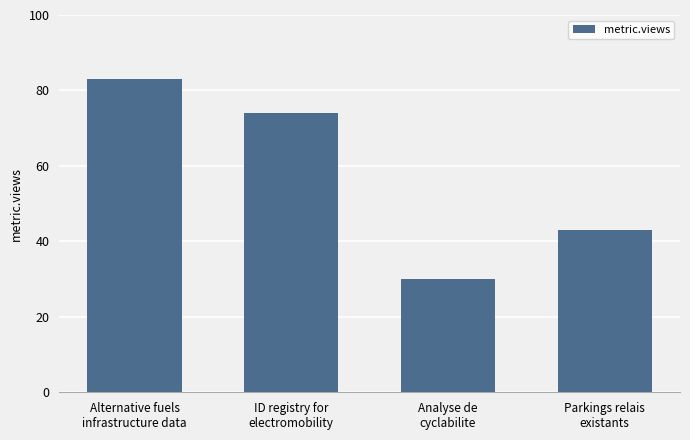

What is the value of the 2nd bar from the left?

74